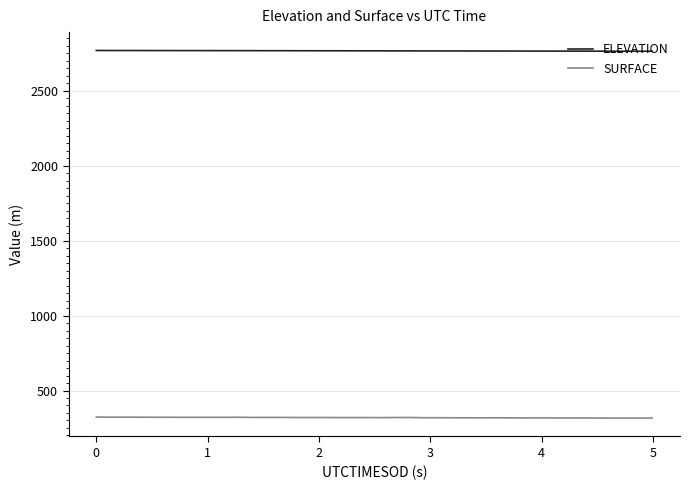

What is the minimum value for ELEVATION?

2764.9